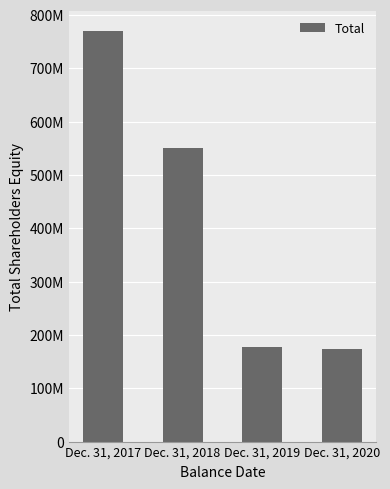

What is the value of the 2nd bar from the left?

550309000